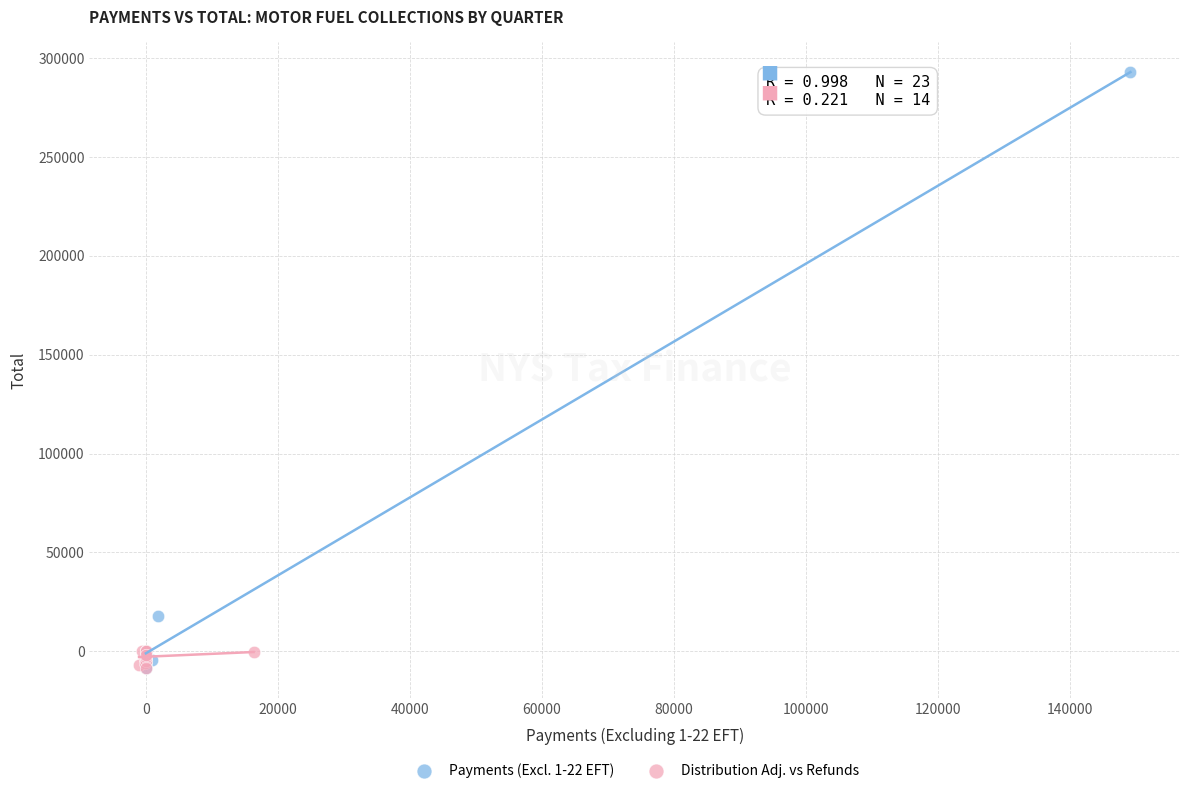

Which series reaches the maximum Y coordinate?

Payments (Excl. 1-22 EFT)